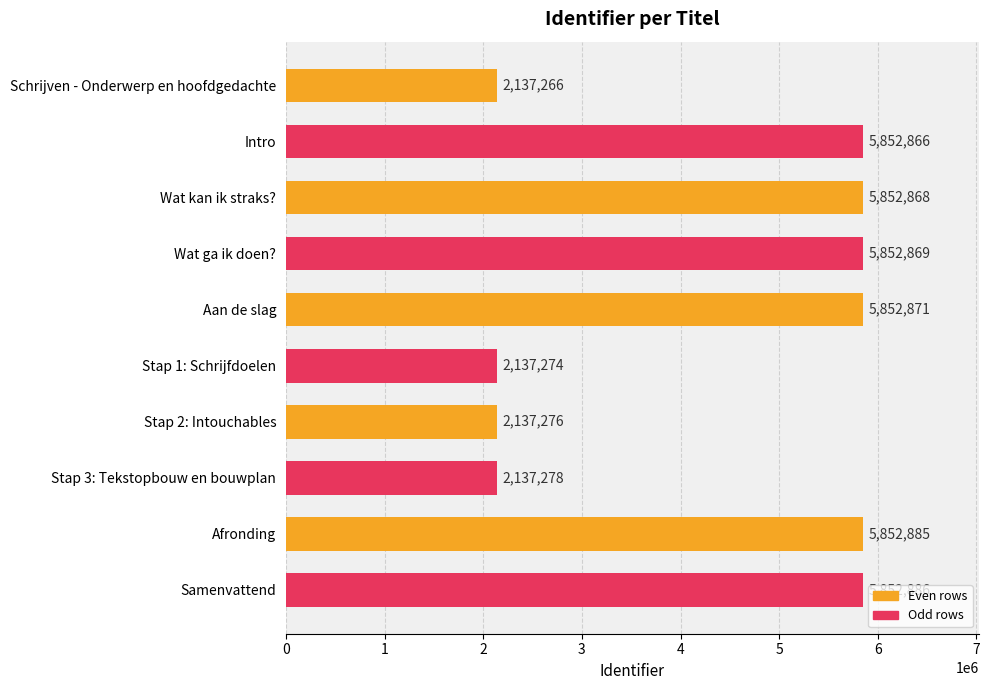

What is the minimum value shown in the chart?

2137266